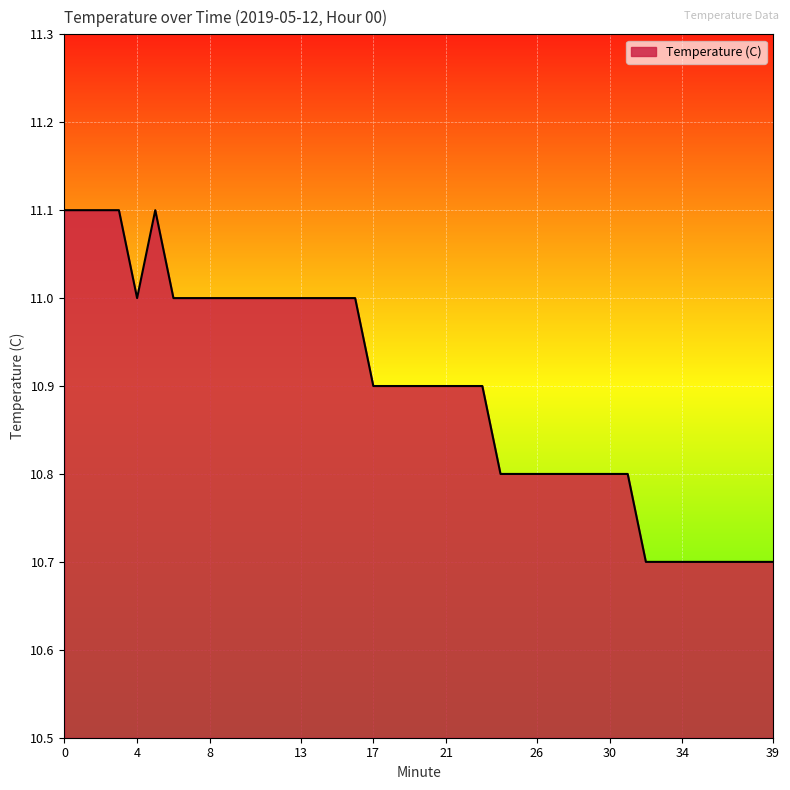

What is the smallest value displayed?

10.7